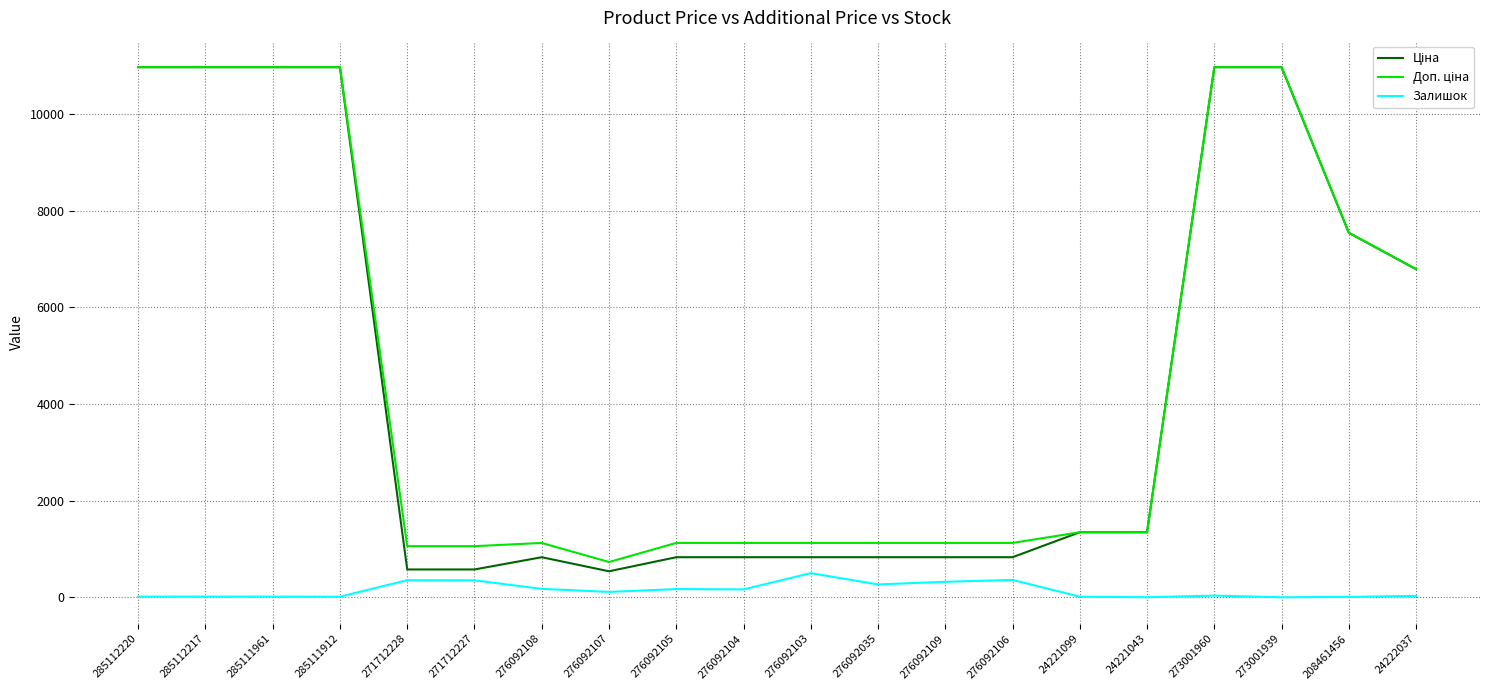

What is the maximum value shown in the chart?

10964.4